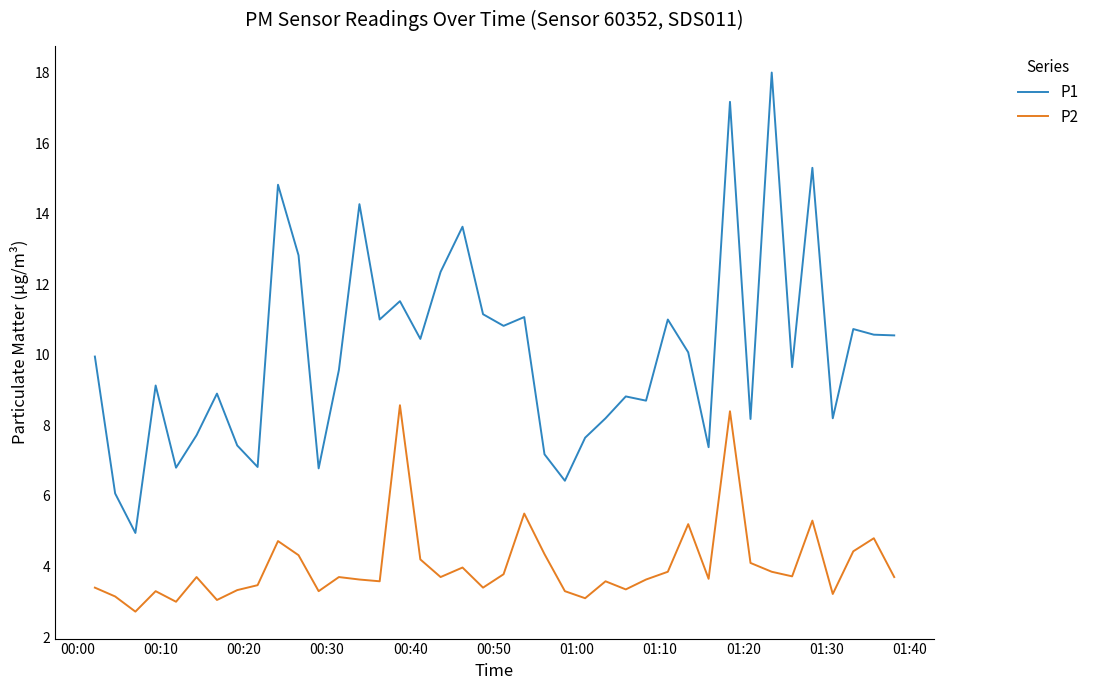

Which series has the widest spread of values?

P1